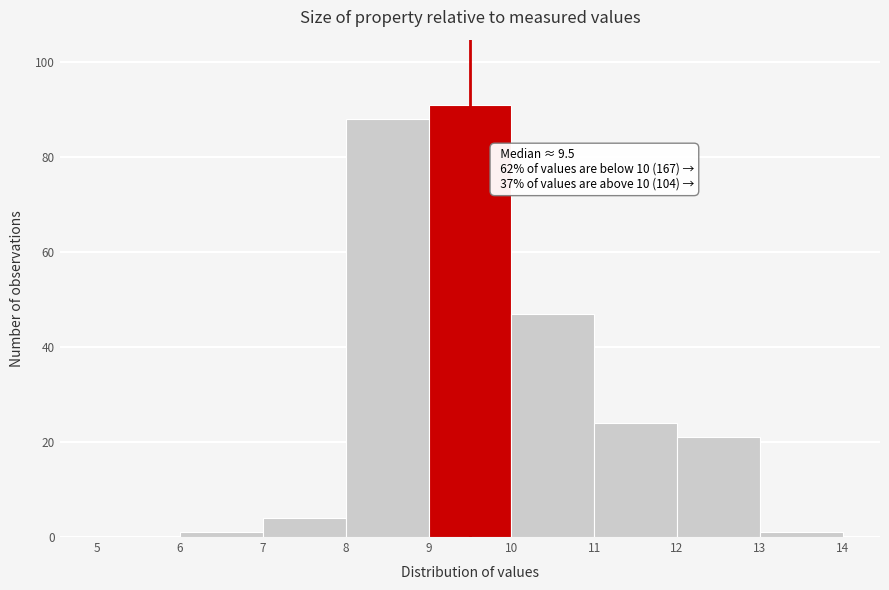

Which range on the x-axis has the tallest bar?

9 to 10